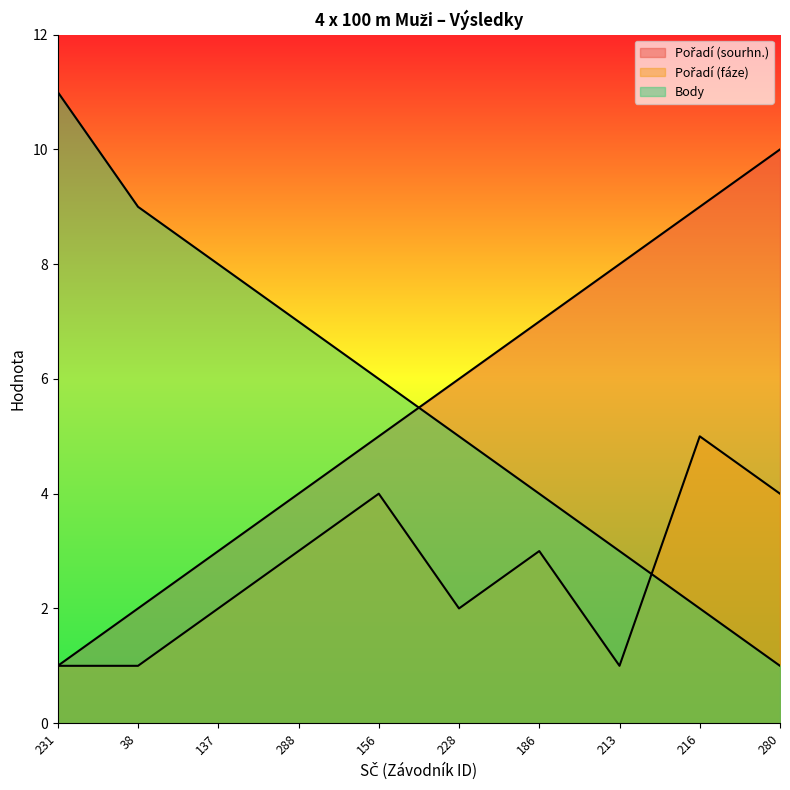

What is the approximate value of Pořadí (fáze) at 280?

4